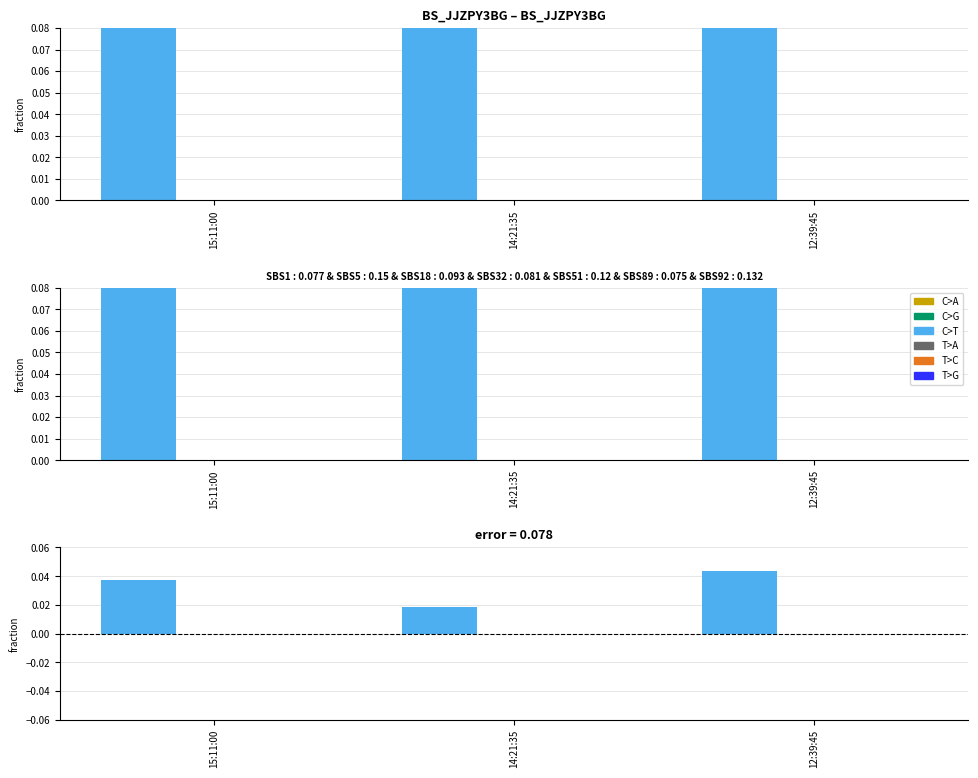

Count the number of categories in the chart.

3